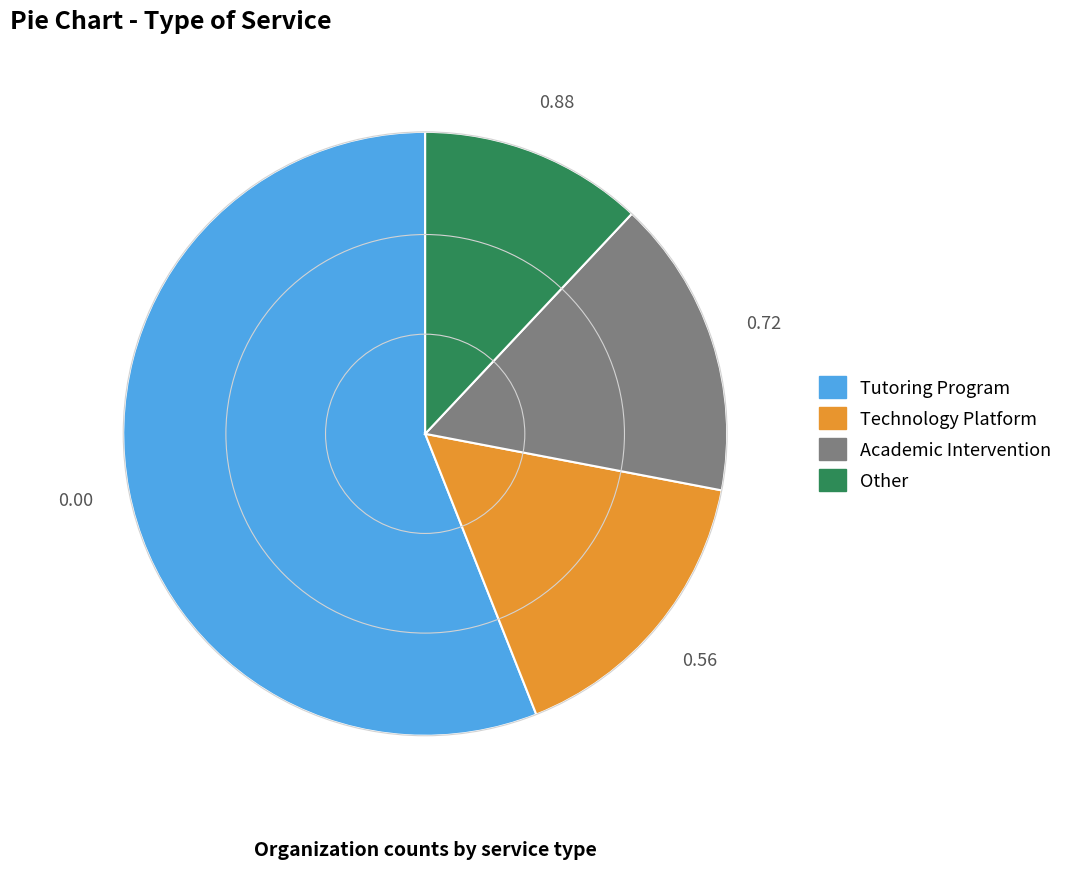

Combined, do Tutoring Program and Other account for over 50%?

Yes